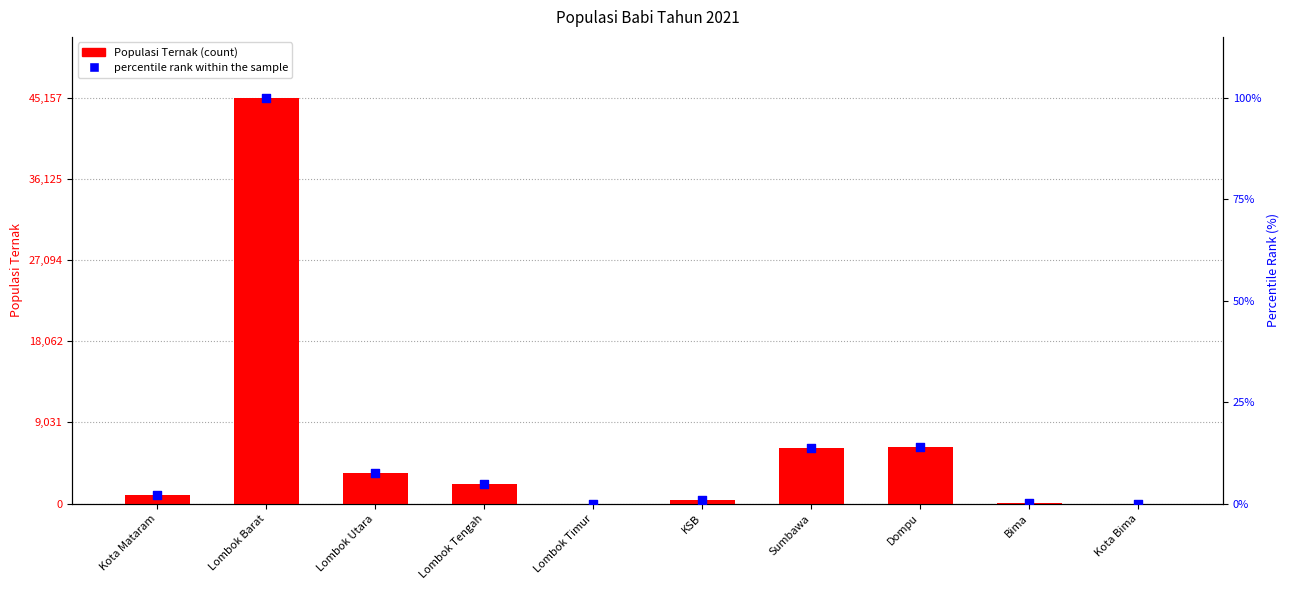

What is the total value across all series at Lombok Barat?

45257.0